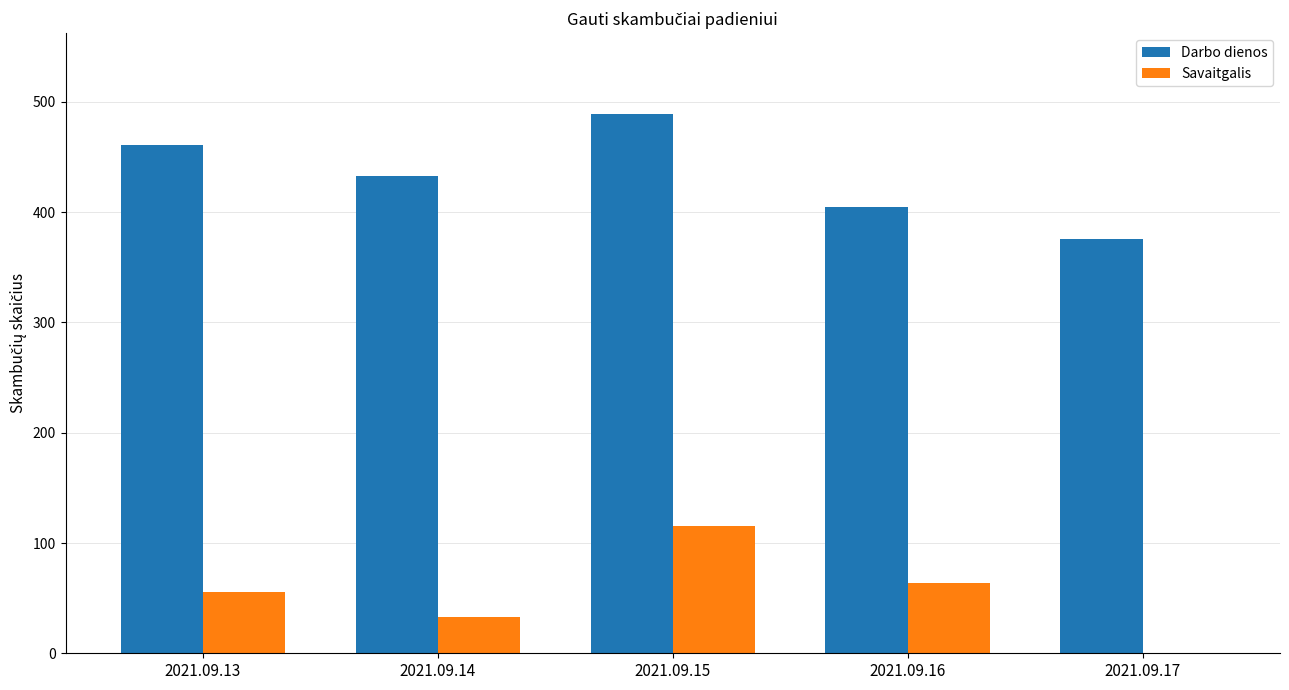

Are the bars grouped side by side (vs. stacked)?

Yes